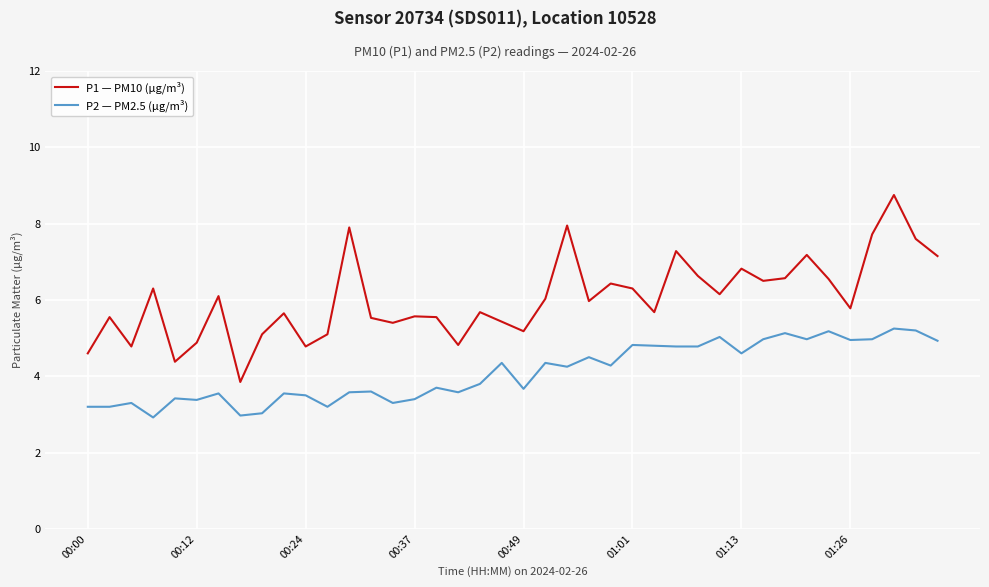

What are all the series names shown in the legend?

P1 — PM10 (µg/m³), P2 — PM2.5 (µg/m³)